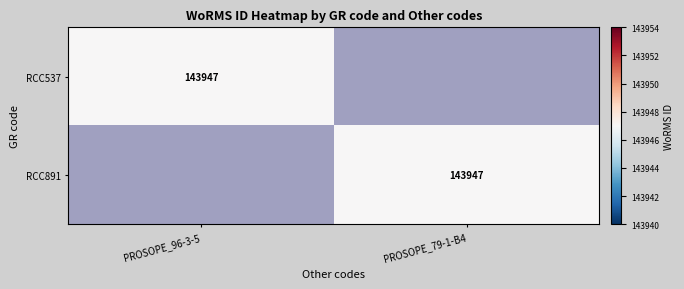

Which label corresponds to the smallest value in the chart?

PROSOPE_79-1-B4